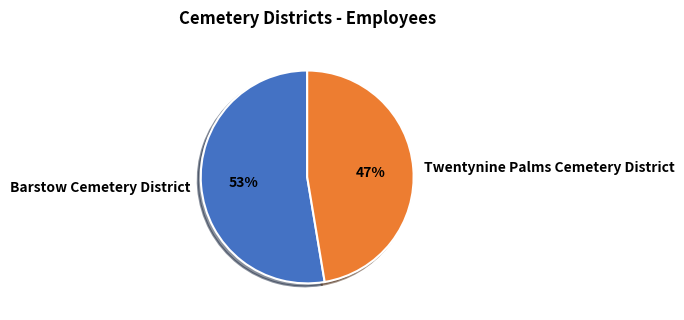

To the nearest percent, what is the combined percentage of Twentynine Palms Cemetery District and Barstow Cemetery District?

100%